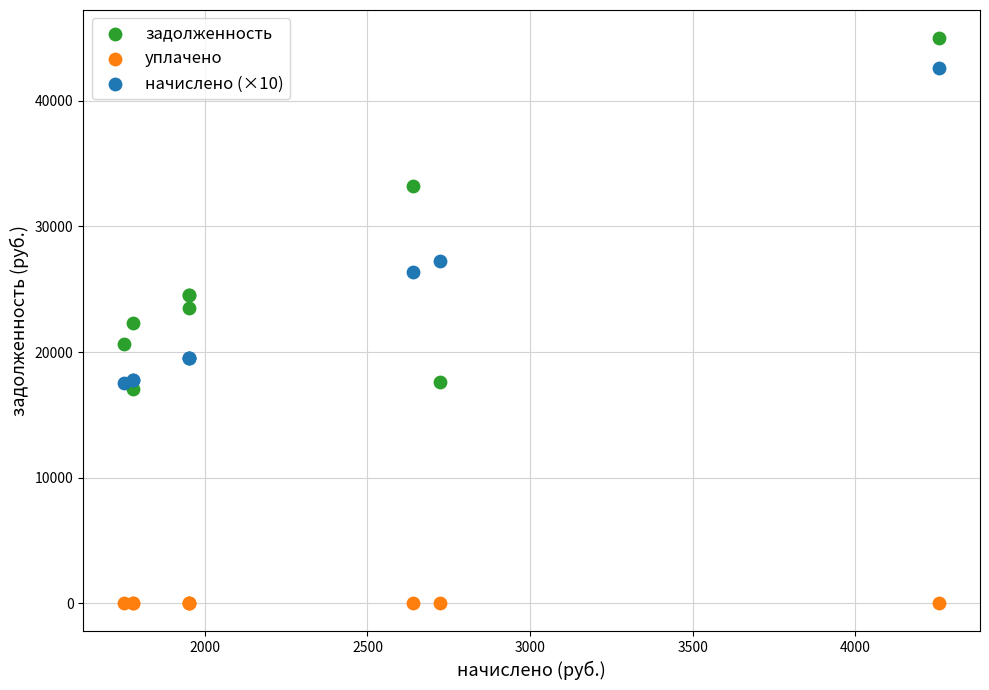

In the задолженность series, what Y value is closest to 31034?

33198.8